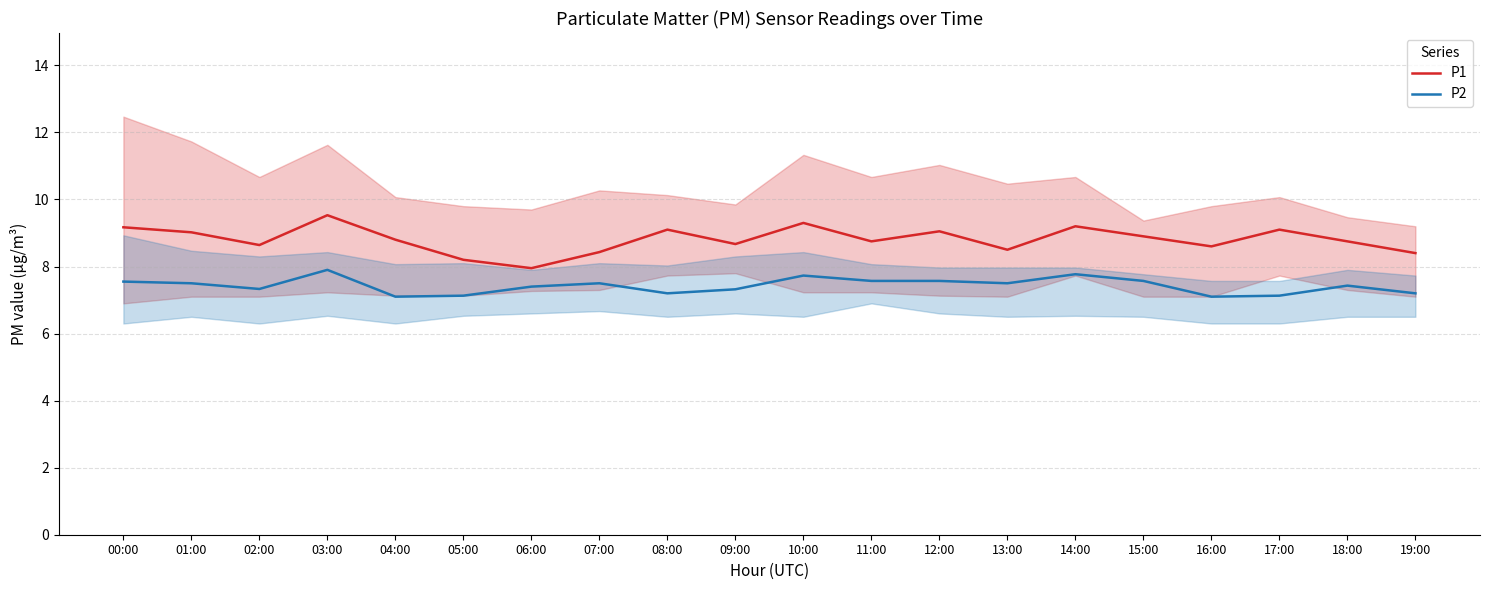

At which category does the chart reach its minimum across all series?

04:00